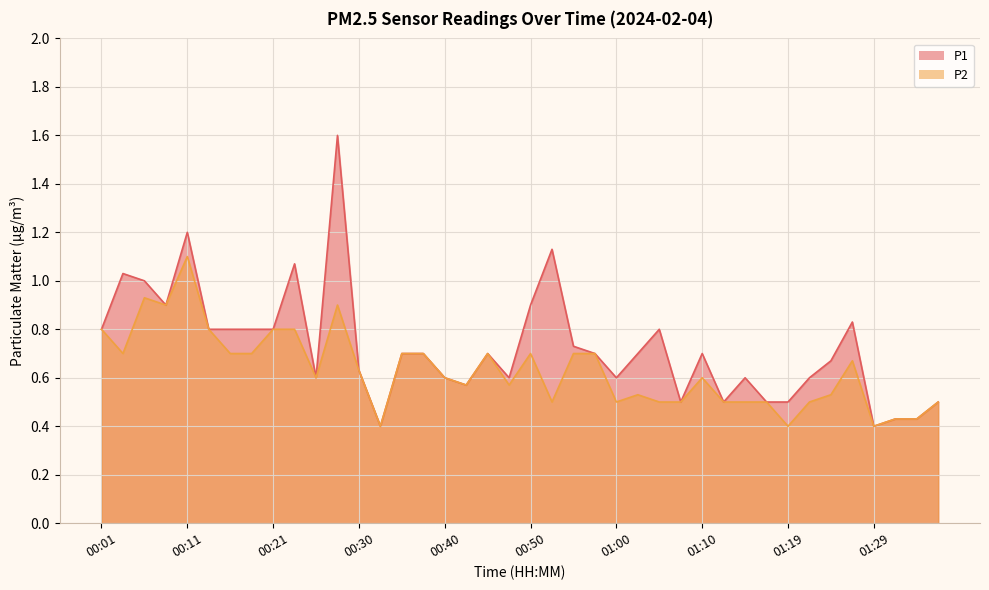

True or false: P1 and P2 intersect in this chart.

False